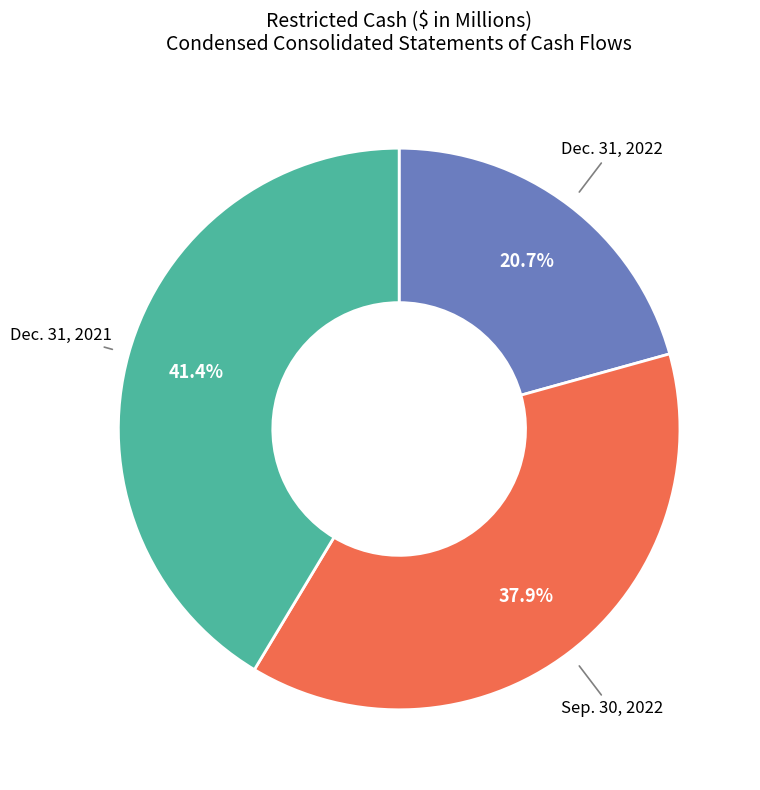

Count the number of slices in the pie.

3